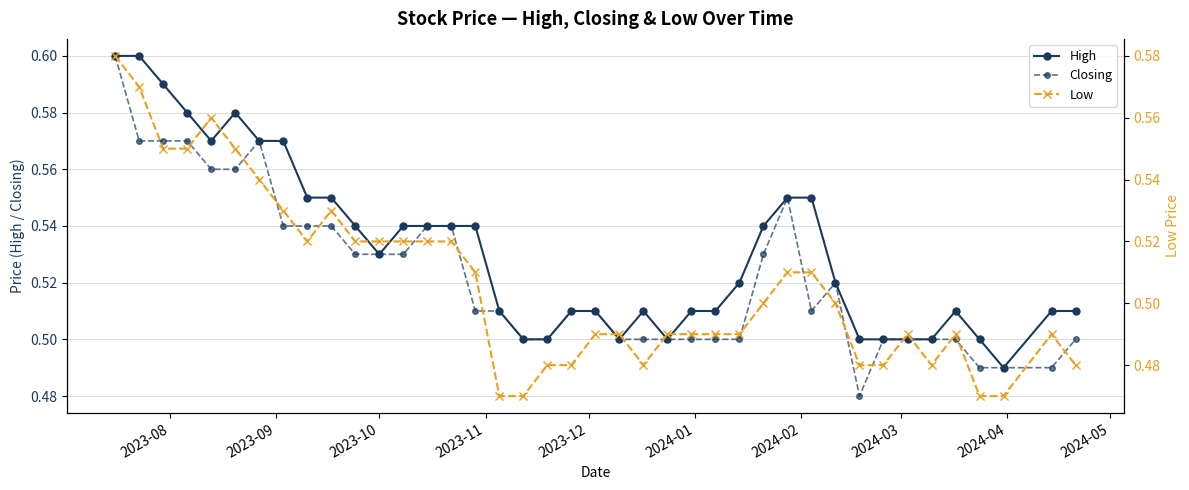

Count the High values in the range 0 to 1.

40